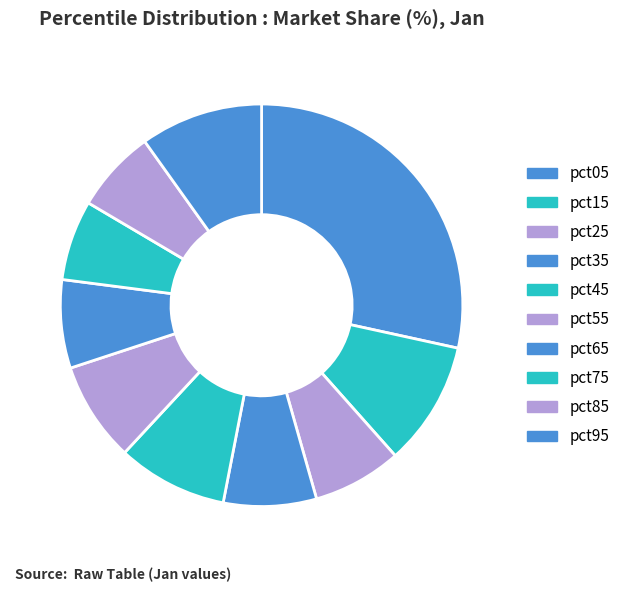

To the nearest percent, what is the average slice percentage?

10%